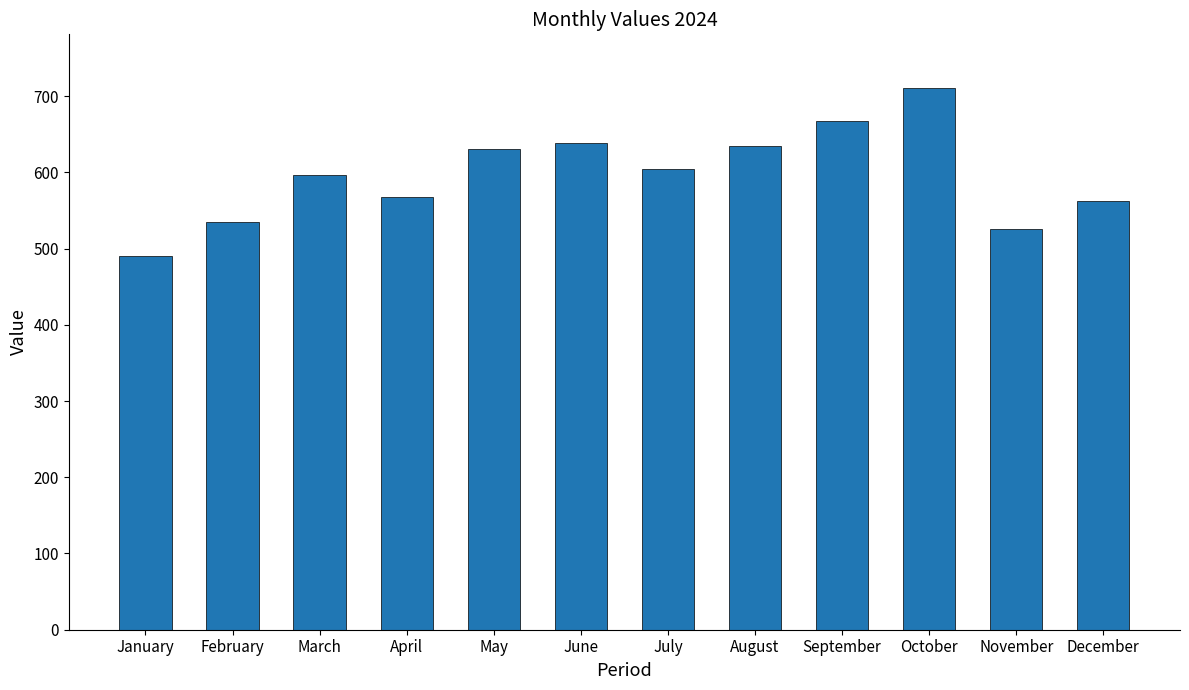

Approximately how many times larger is the value at May compared to February?

1.2